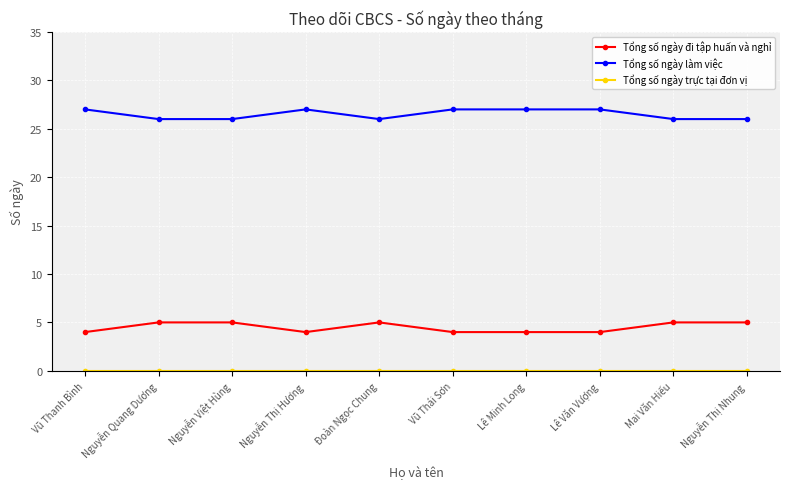

What is the difference between the highest and lowest values at Vũ Thanh Bình?

27